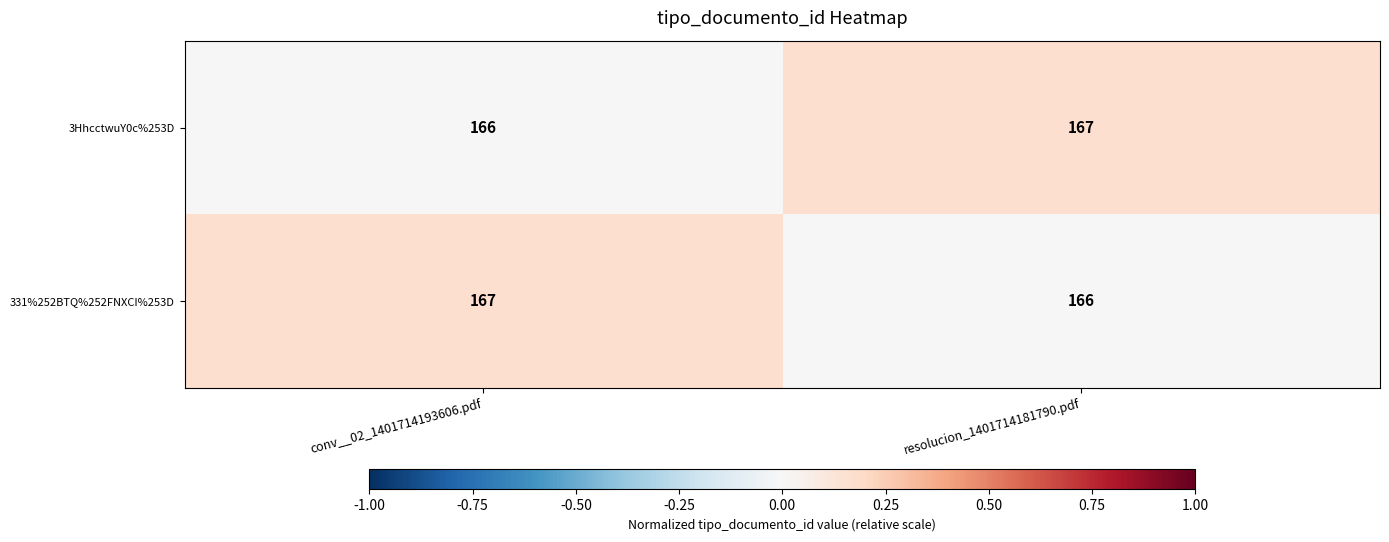

Which category has the lowest value in the 3HhcctwuY0c%253D series?

conv__02_1401714193606.pdf